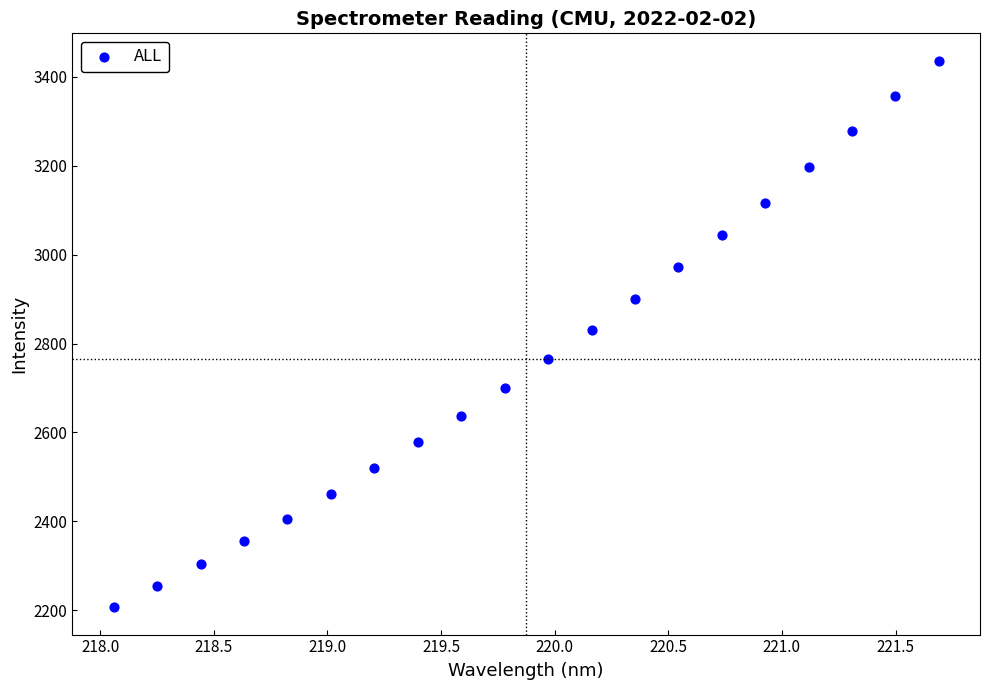

What is the range of Y values (max minus min)?

1230.3